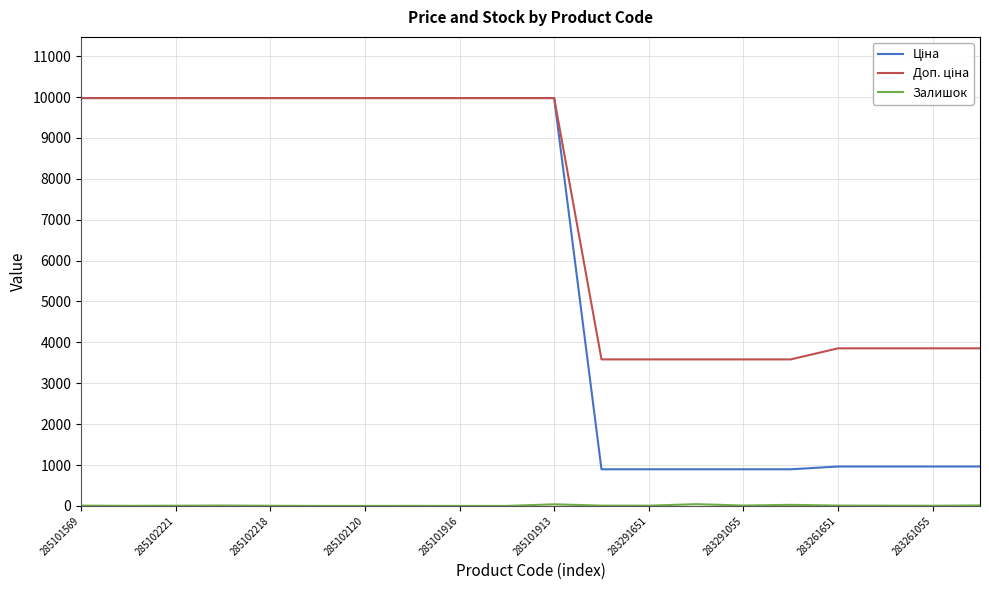

How many lines are shown in the chart?

3